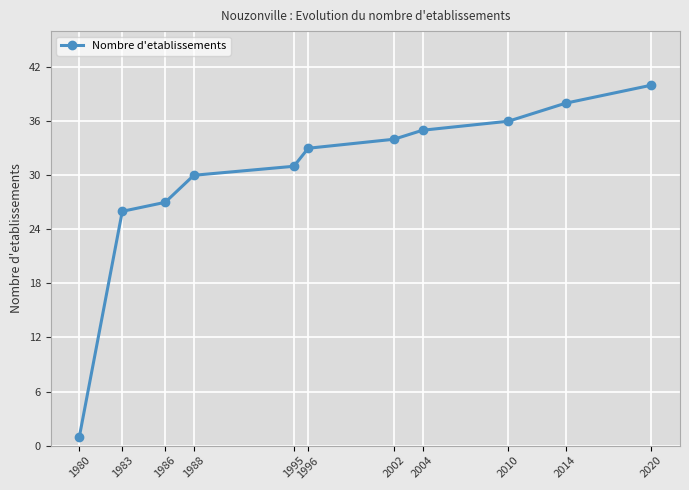

True or false: the data shows 26 at 1983.

True